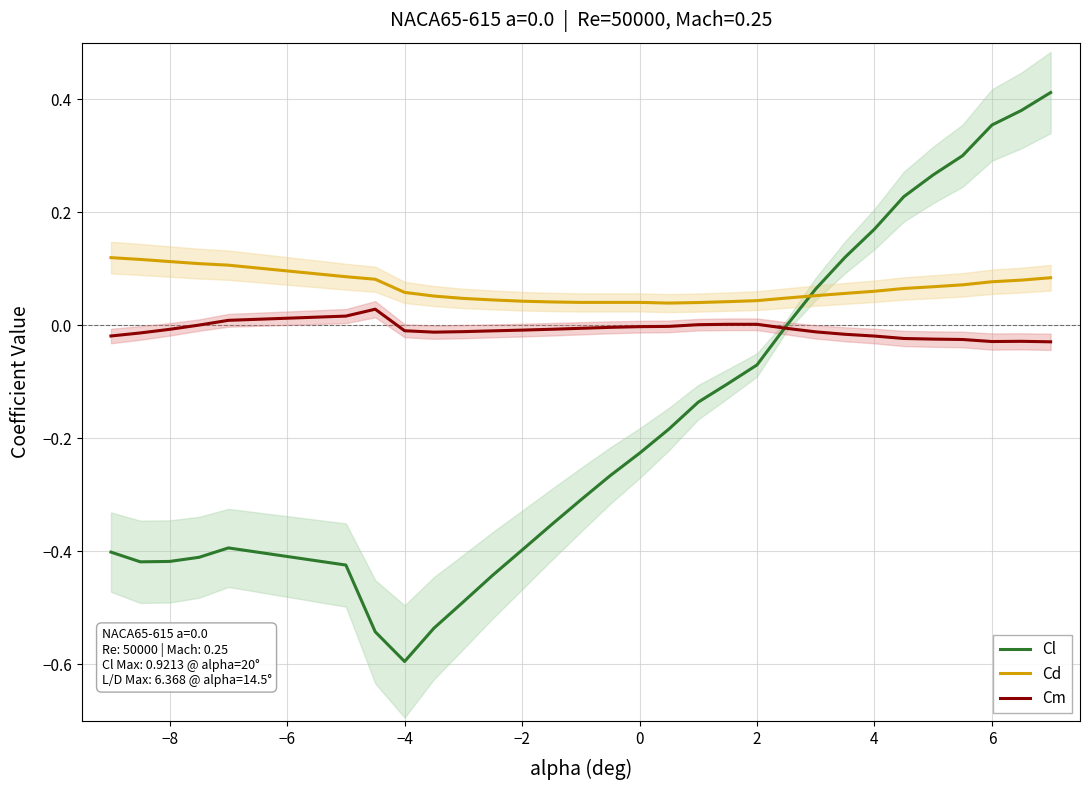

How many interior local valleys does the Cl series have?

2